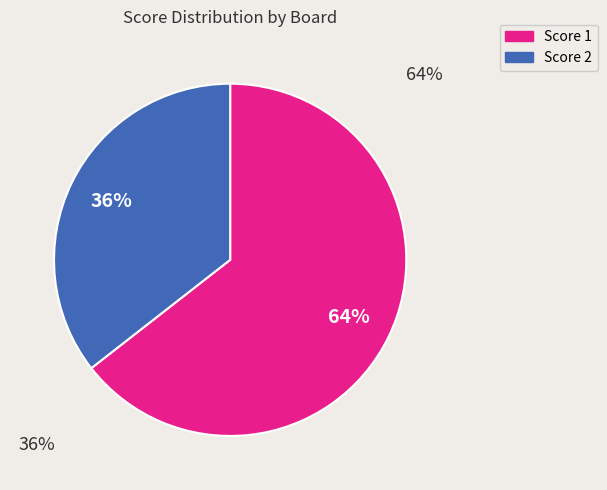

To the nearest percent, what is the average slice percentage?

50%